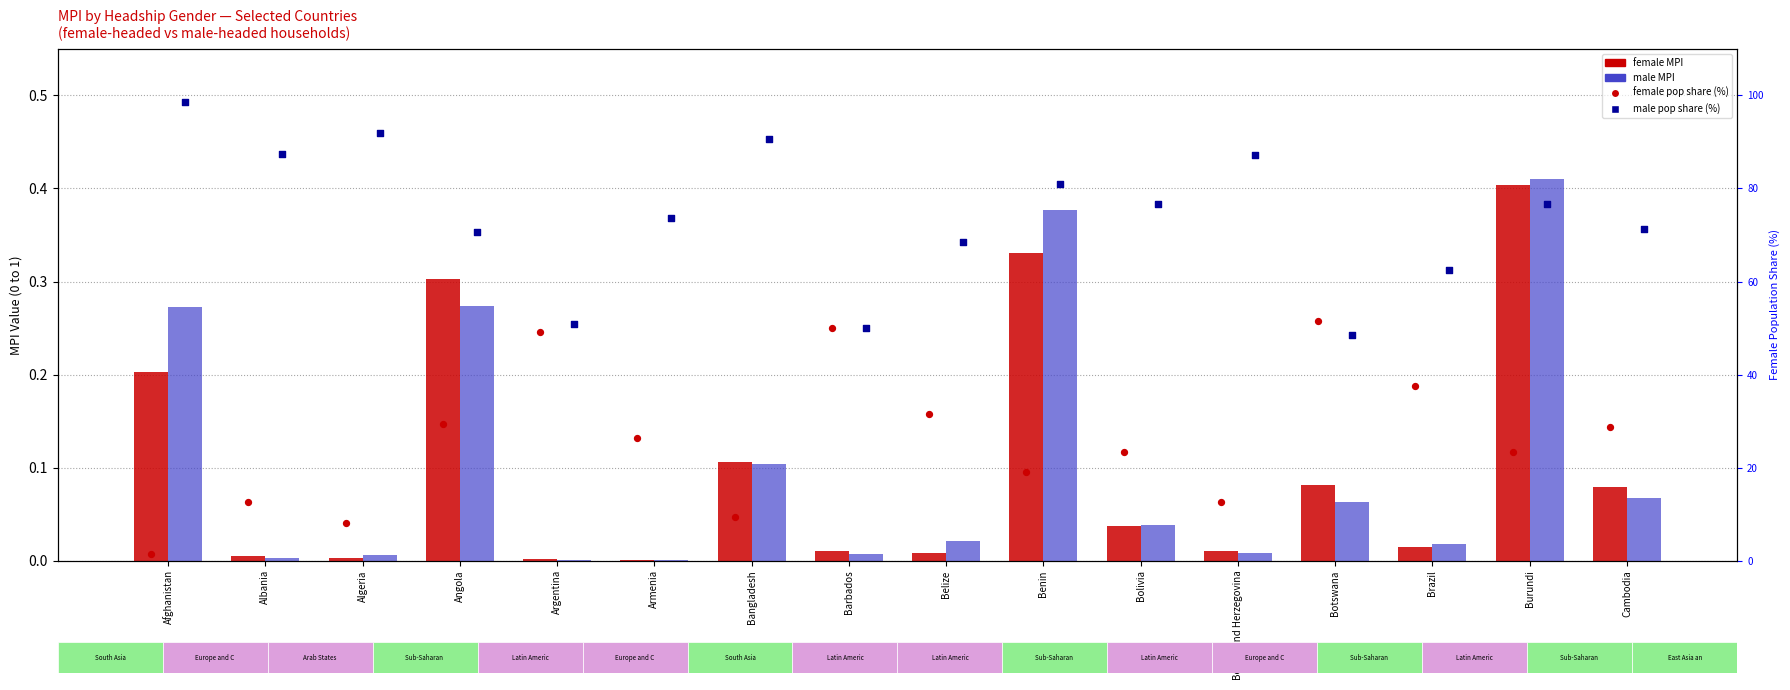

At how many categories does at least one series exceed 35?

16